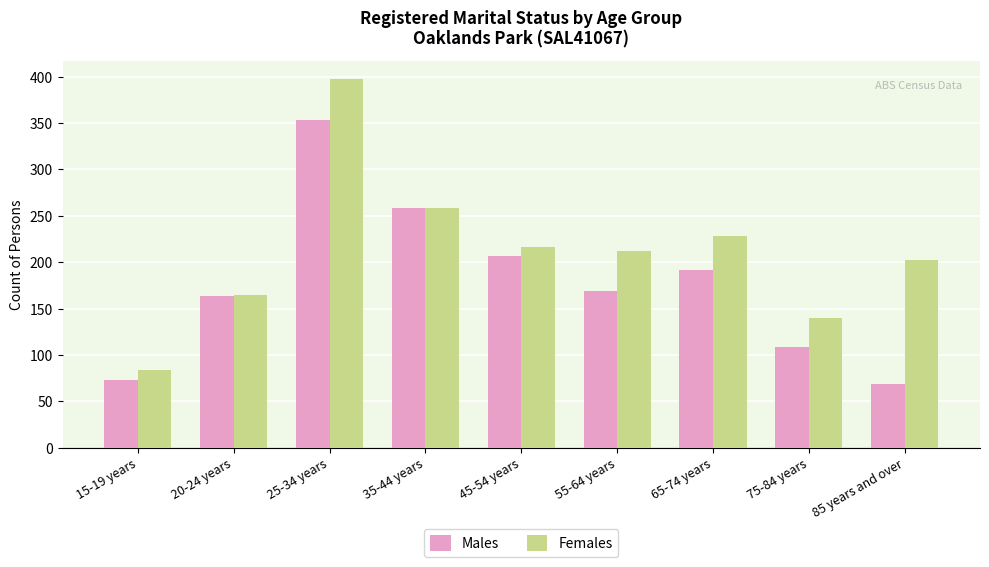

Where does the Females series first go above 212?

25-34 years